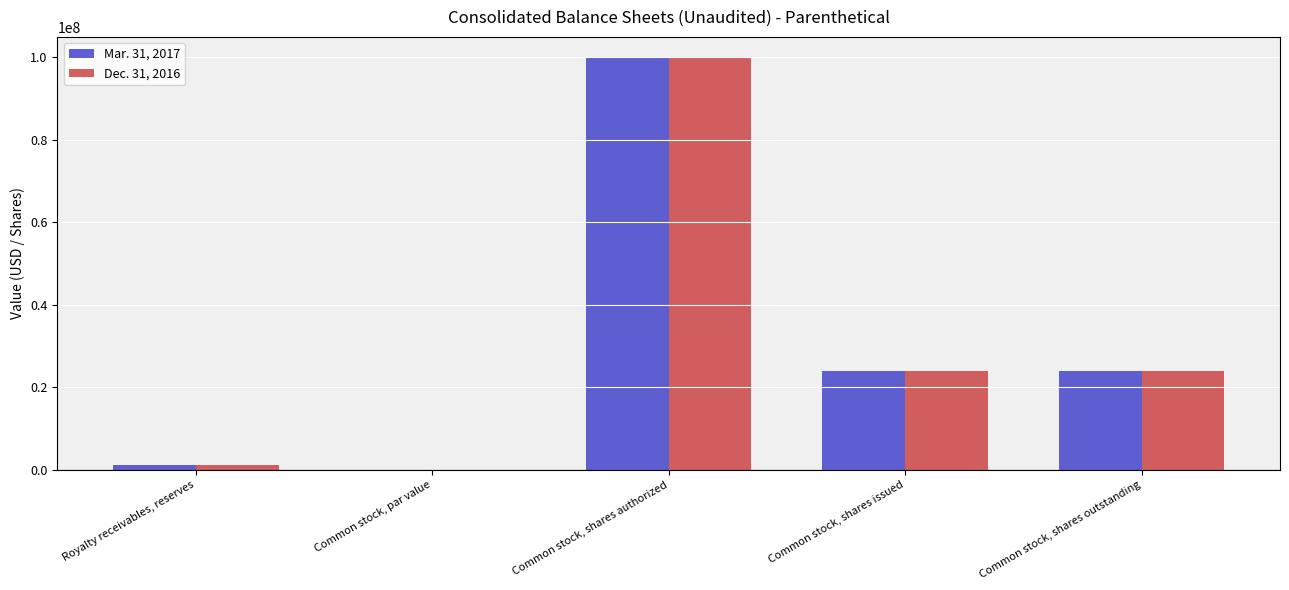

Is it true that Mar. 31, 2017 equals 38686595.3 at Common stock, shares outstanding?

False